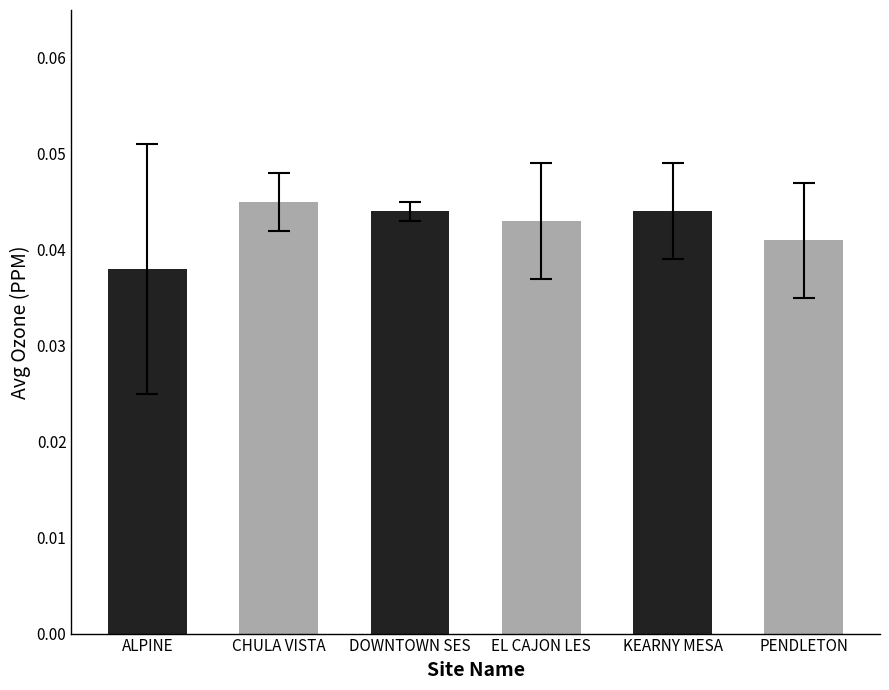

True or false: the data shows 0.1 at DOWNTOWN SES.

False